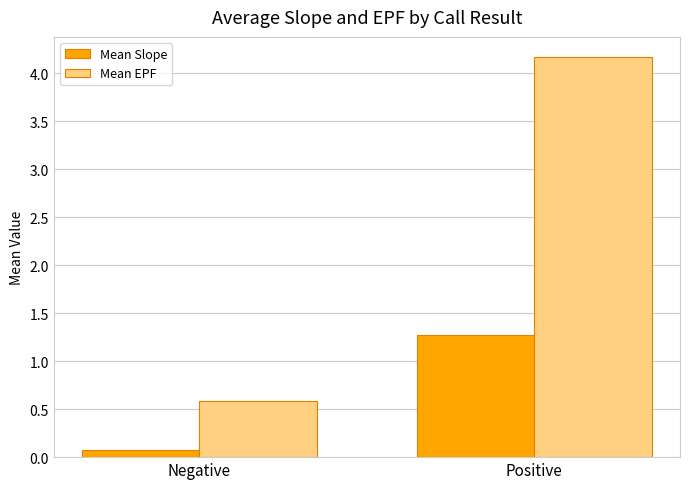

Is the value of Mean EPF at Negative greater than the value of Mean Slope at Positive?

No